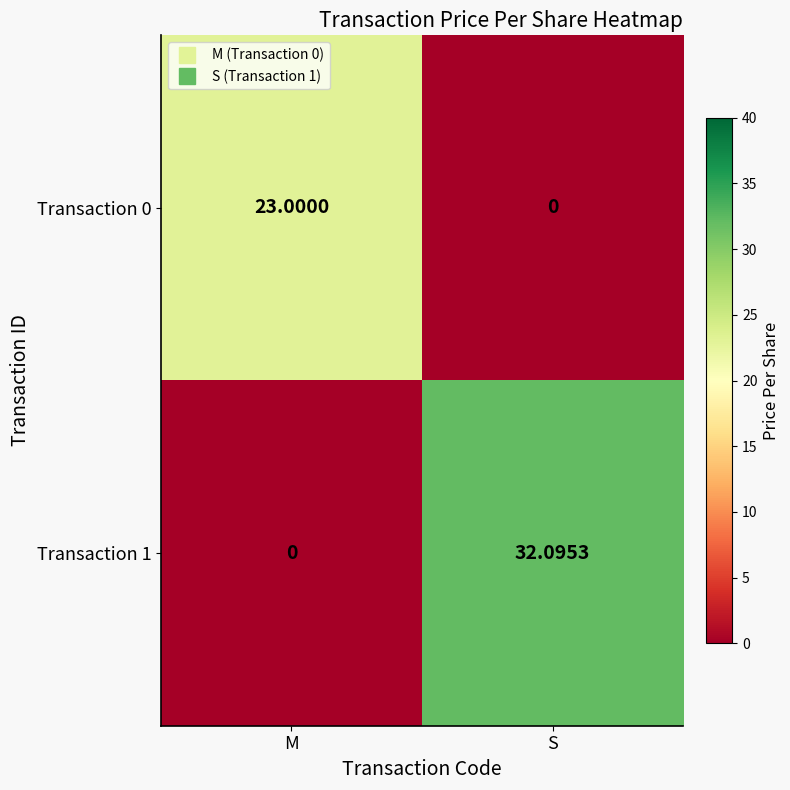

Which category has the lowest value in the Transaction 1 series?

M